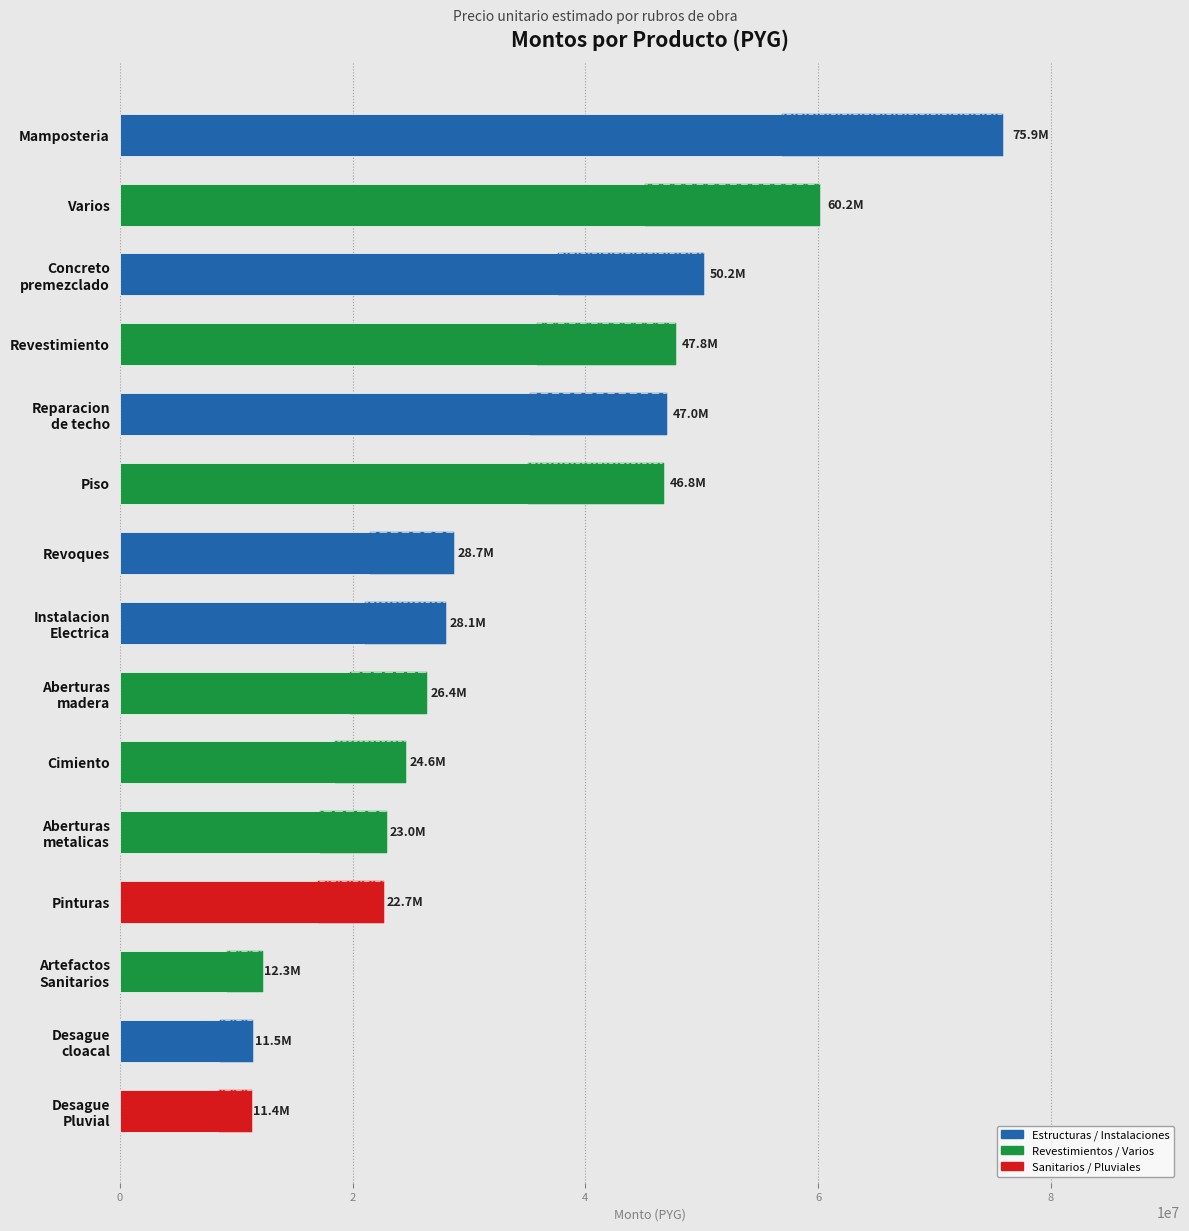

What is the difference between the maximum and minimum values?

64534440